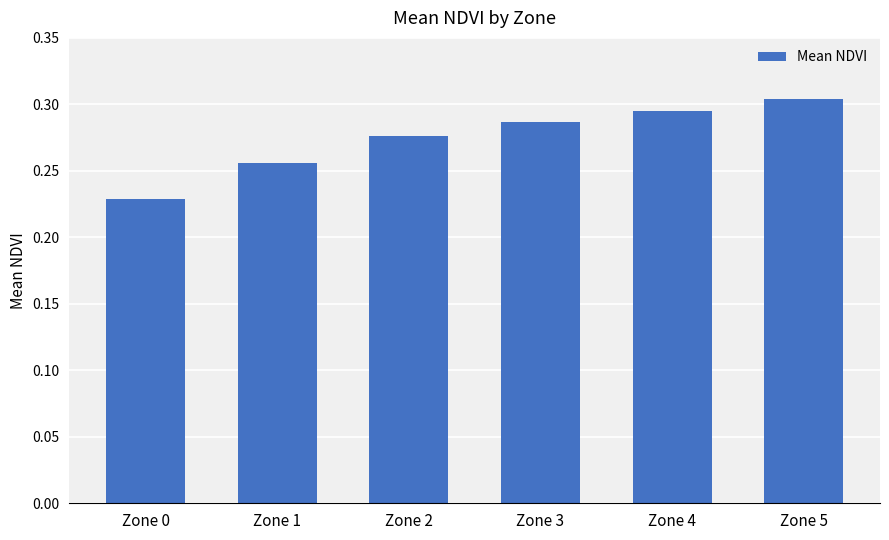

What is the sum of the values at Zone 4 and Zone 1?

0.6